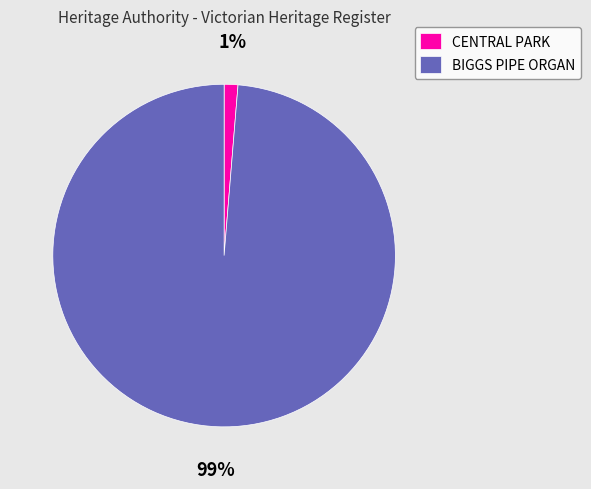

Combined, do BIGGS PIPE ORGAN and CENTRAL PARK account for over 50%?

Yes